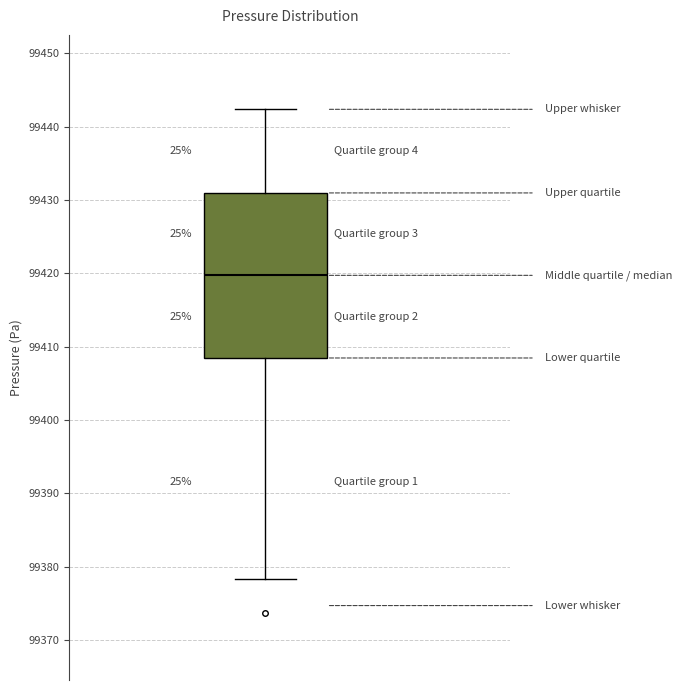

Transcribe this box plot: give where the median line is, the range the box spans, and where the two whiskers end, as read against the y-axis. The values are not printed on the chart, so give them approximately, as read against the axis.

median 99420, box 99408 to 99431, whiskers 99378 to 99442